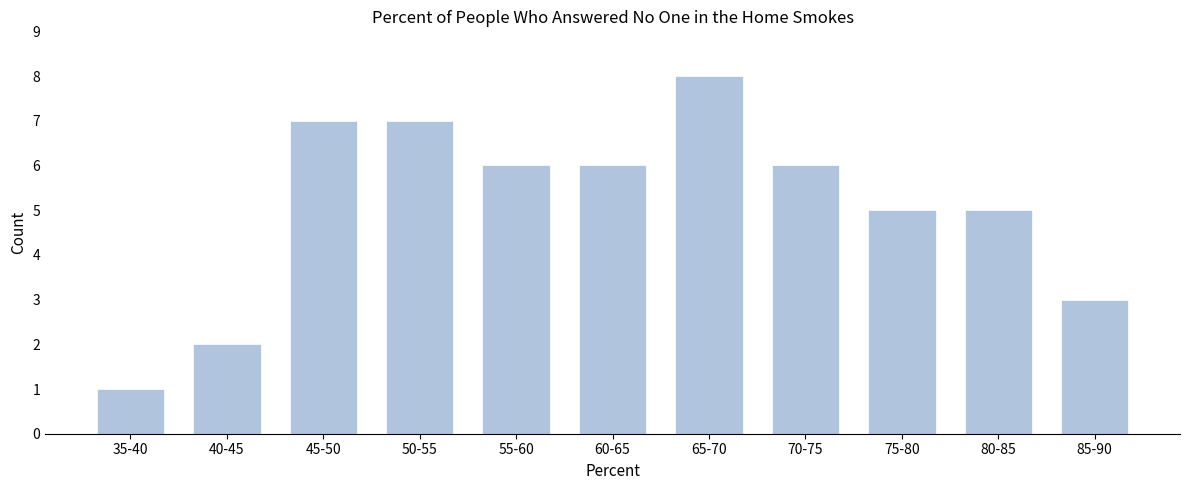

Reading left to right, list all the values displayed in this chart.

35-40=1	40-45=2	45-50=7	50-55=7	55-60=6	60-65=6	65-70=8	70-75=6	75-80=5	80-85=5	85-90=3